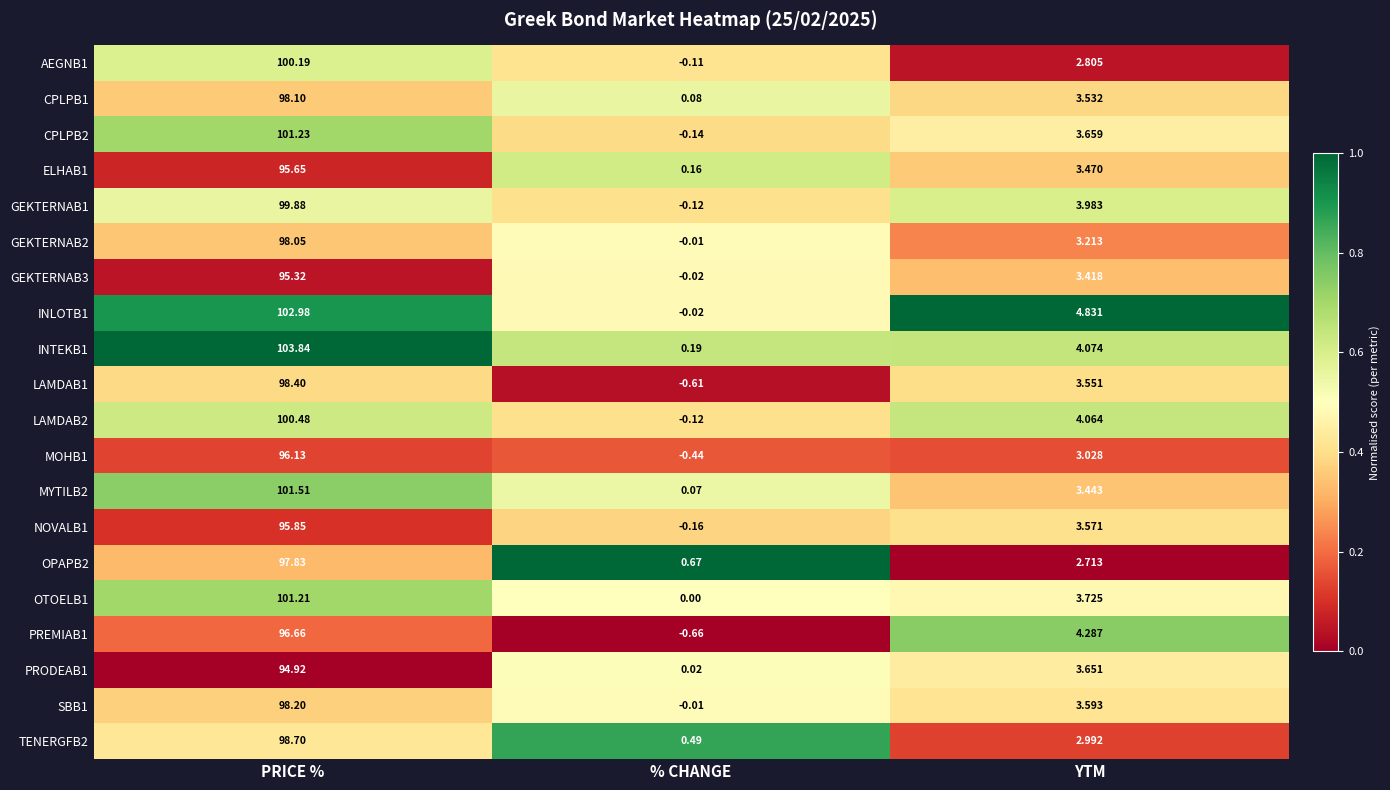

What is the difference between the highest and lowest values at YTM?

2.1